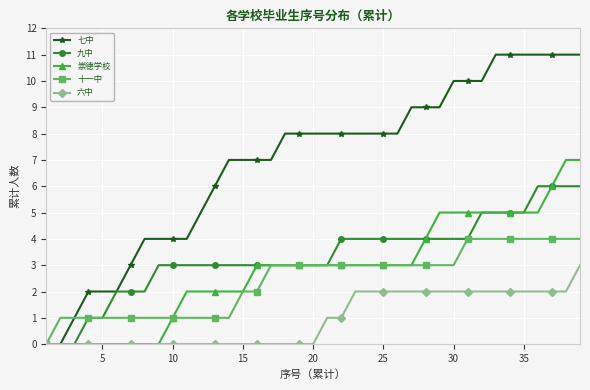

Count the number of data series in this chart.

5